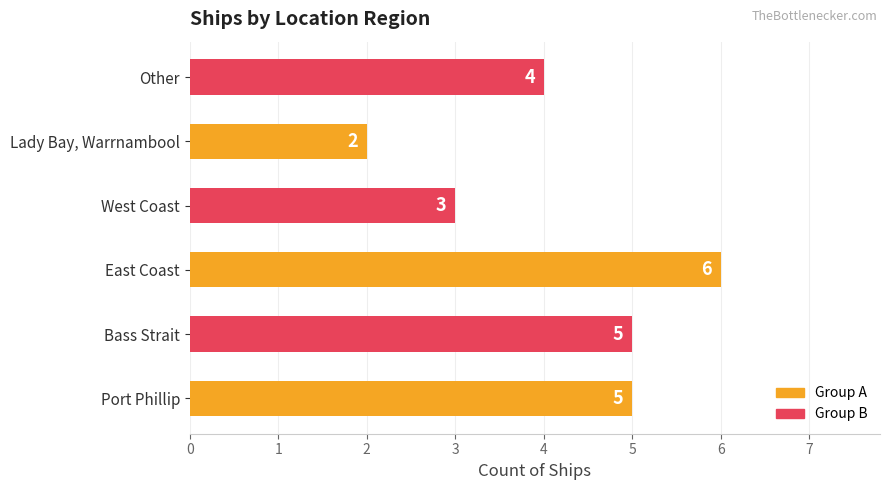

How many data points does each series have?

6